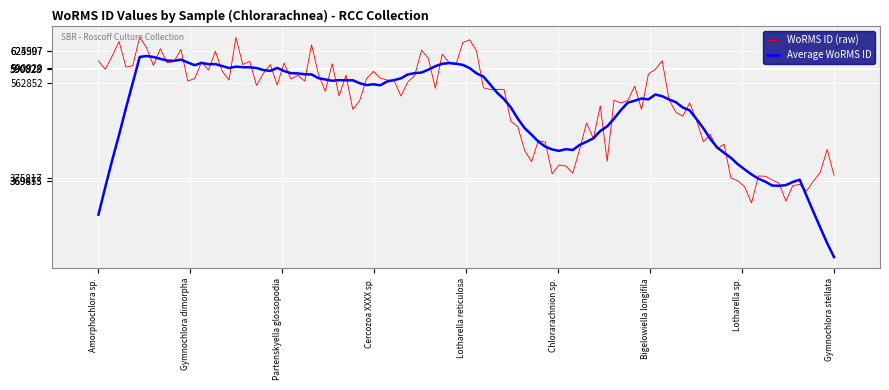

Which series has the largest range (max minus min)?

Average WoRMS ID